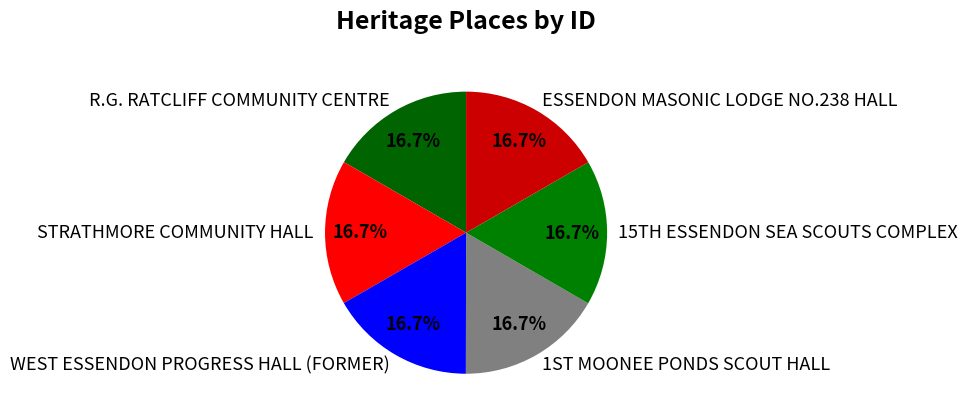

Is it true that WEST ESSENDON PROGRESS HALL (FORMER) is 17% of the pie?

True